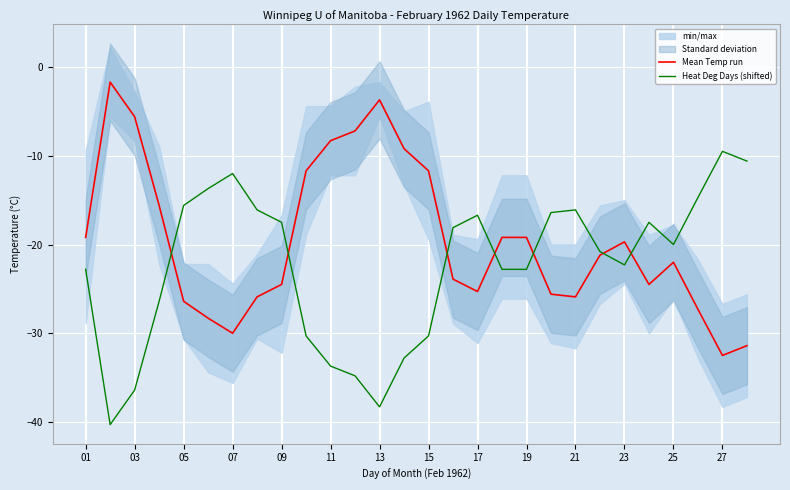

Is it true that Heat Deg Days (shifted) equals -33.7 at 11?

True